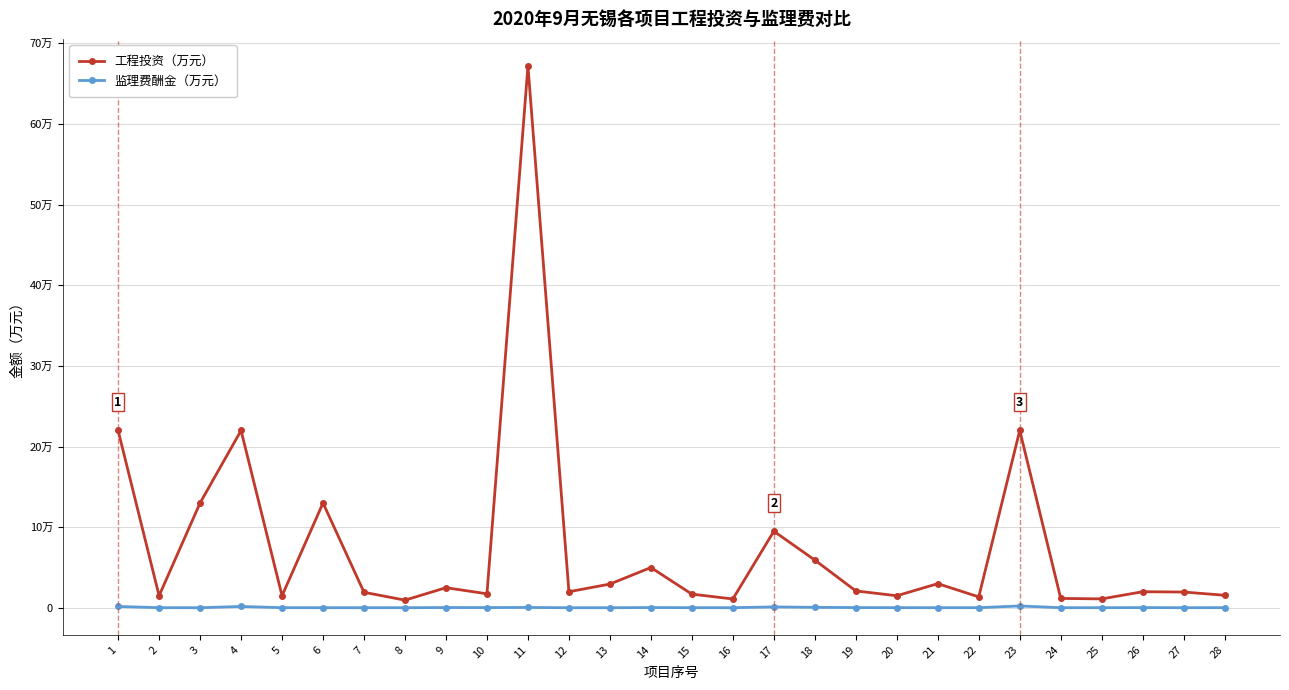

Is this an area chart (filled region under the line)?

No